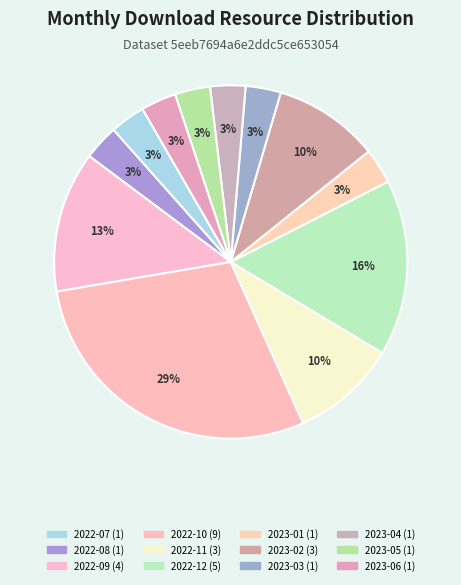

Does any single category account for the majority?

No